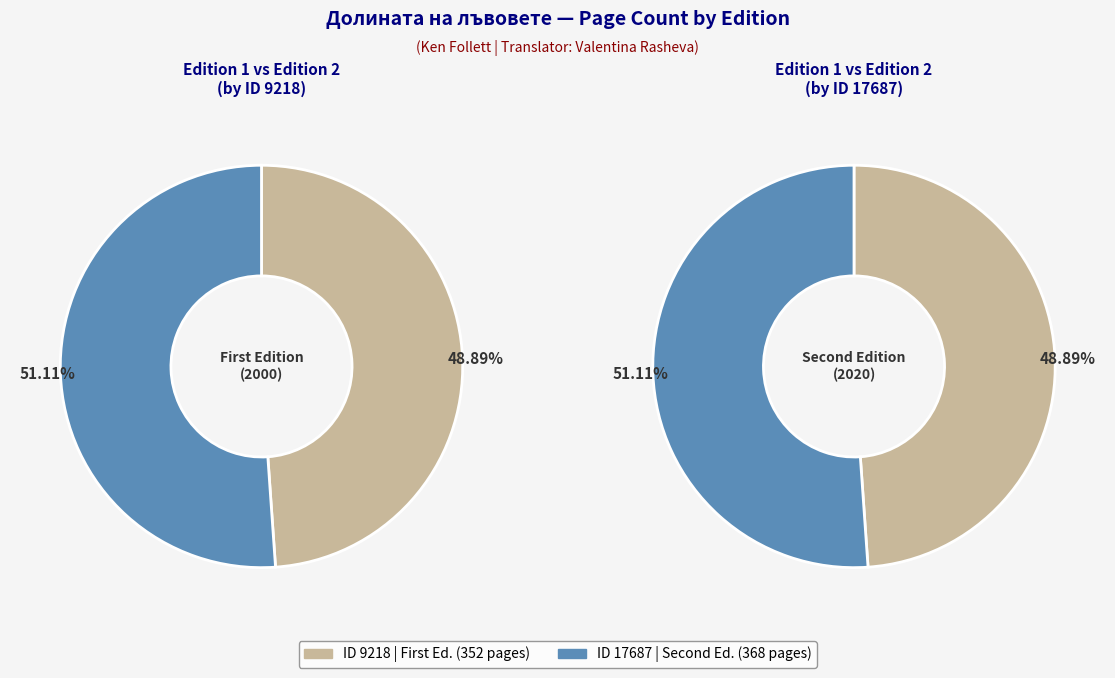

Which category accounts for the majority?

17687